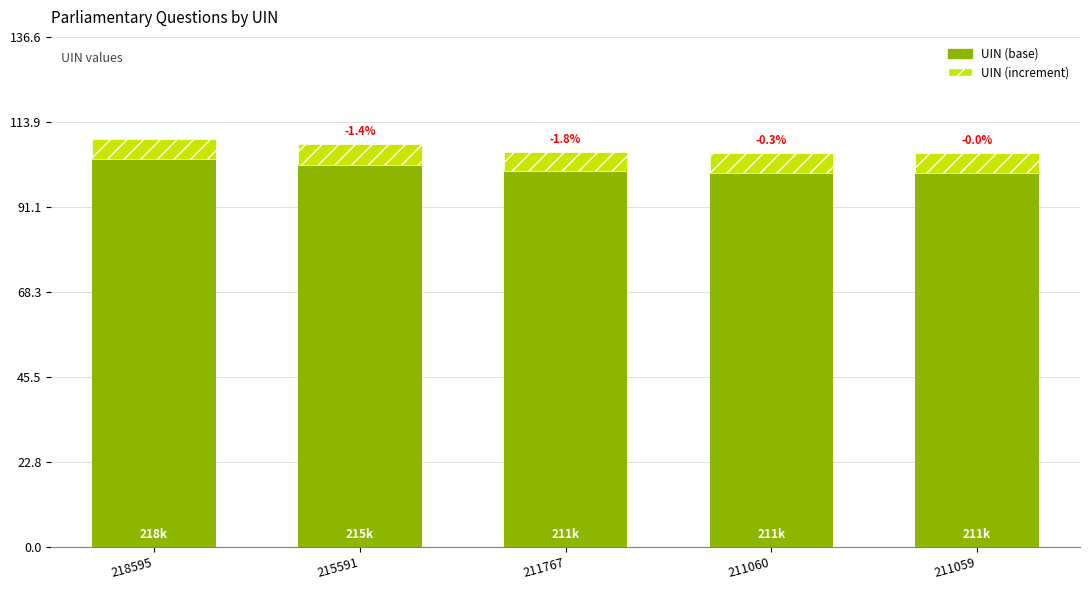

What is the difference between the UIN (base) values at 218595 and 211059?

3.6